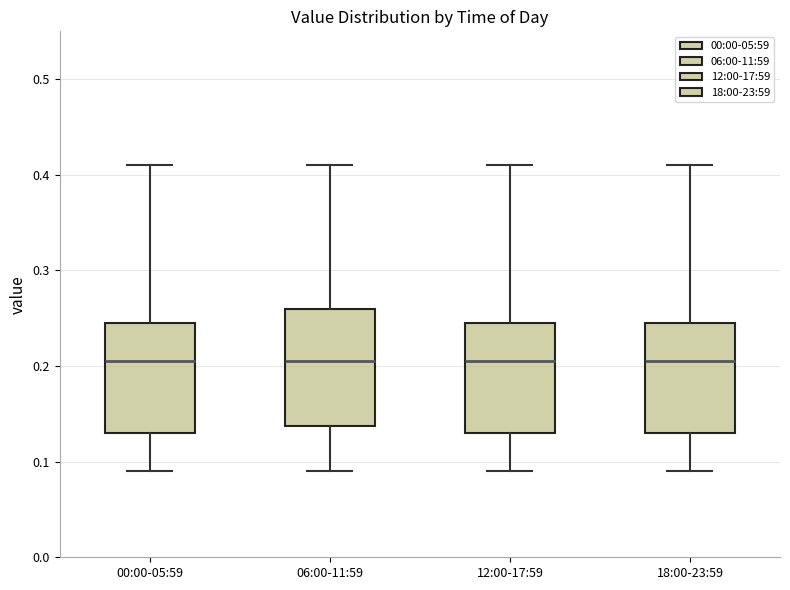

Where does the median line of the box for 00:00-05:59 sit on the y-axis? The values are not printed on the chart, so give them approximately, as read against the axis.

0.21